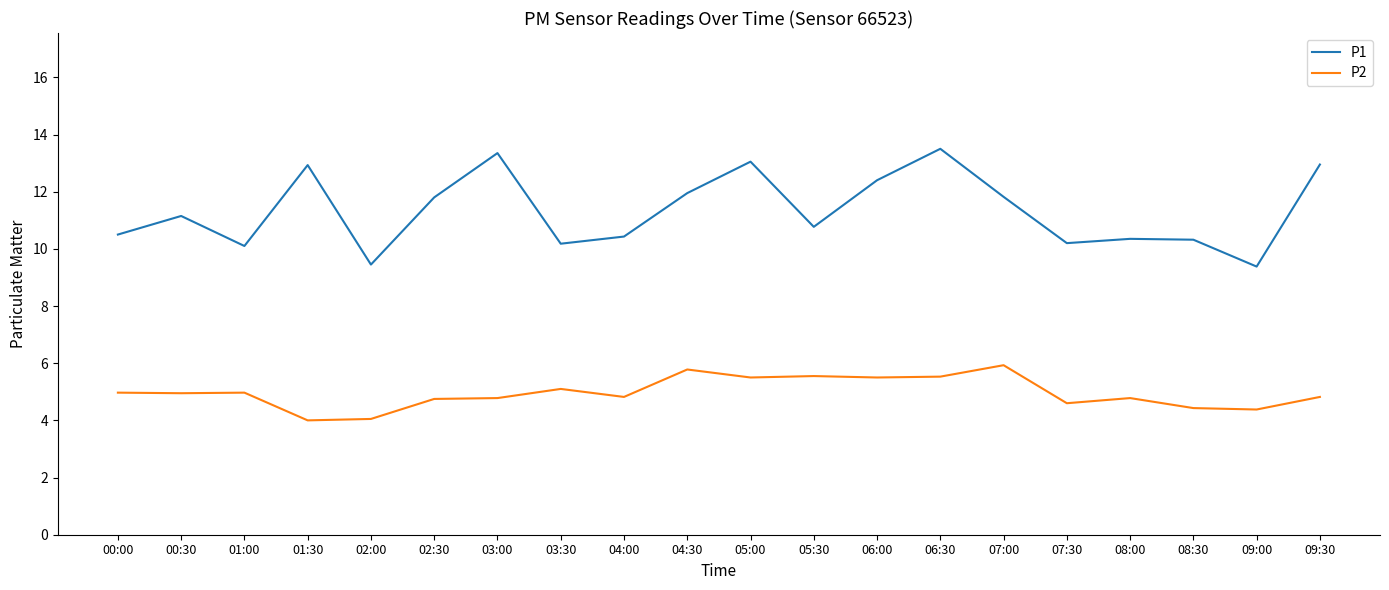

What is the minimum value for P1?

9.4